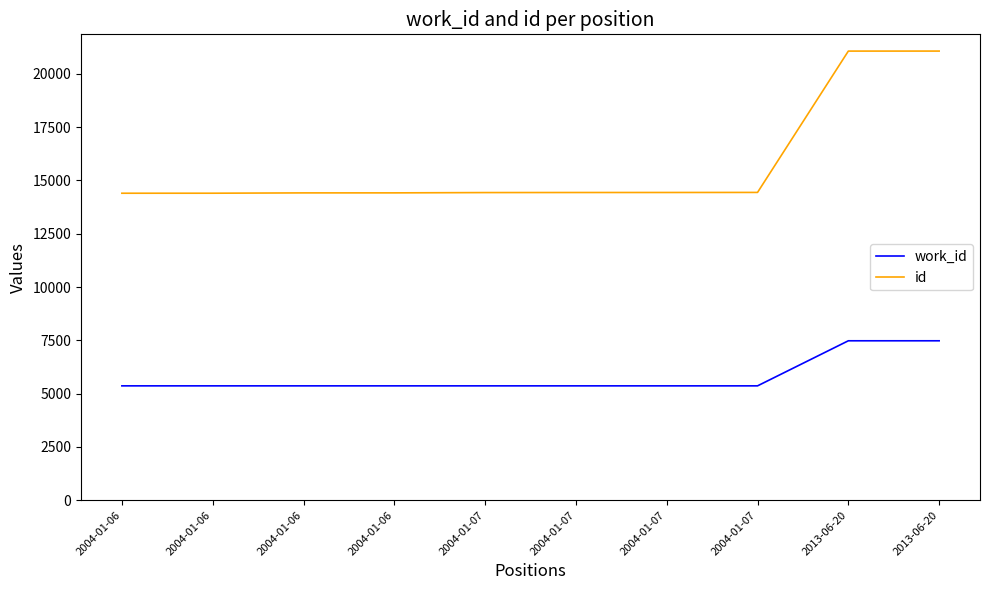

What are all the series names shown in the legend?

work_id, id